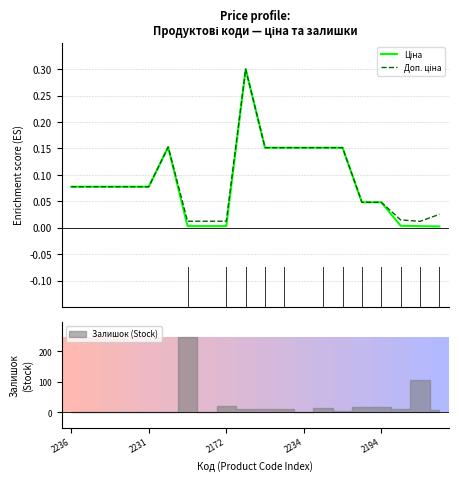

The value of Ціна at 13 is 0.1. True or false?

False